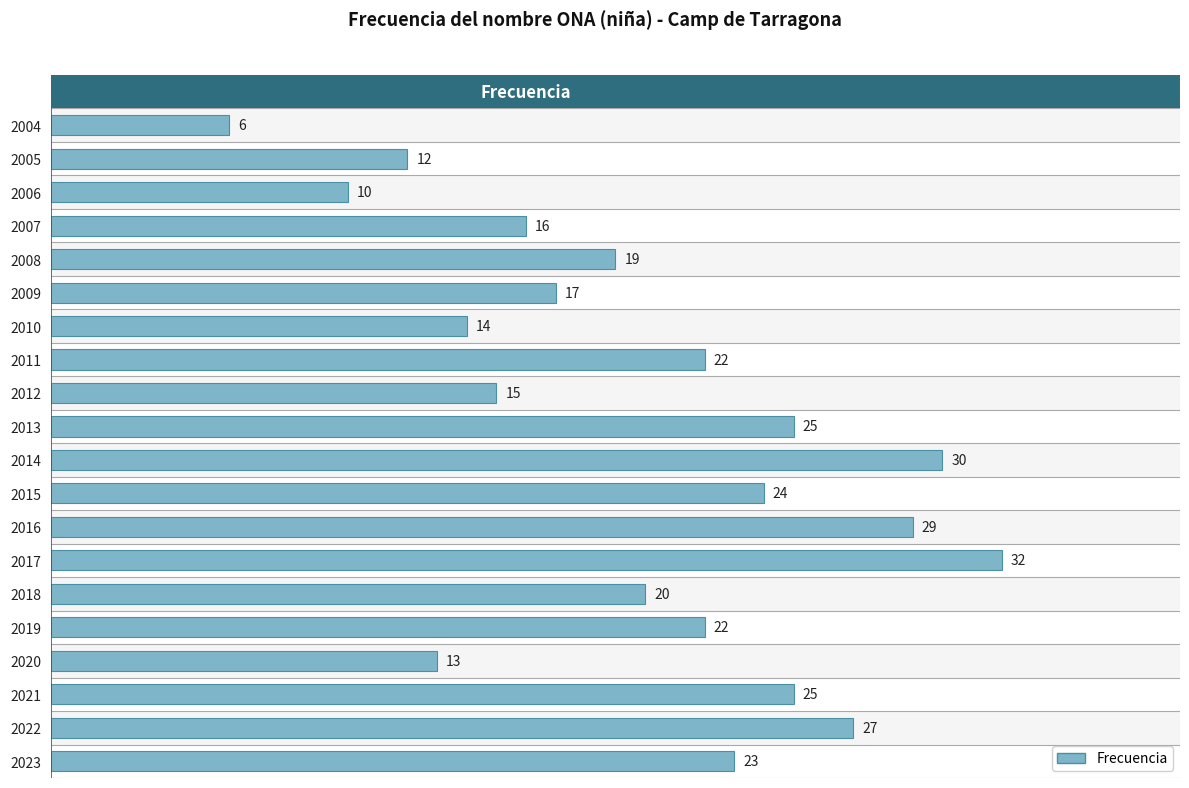

What is the change in value from 2022 to 2009?

-10